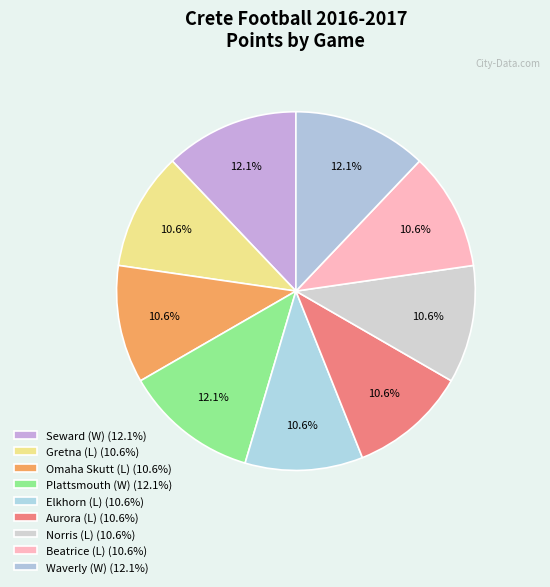

Rank the categories by value from lowest to highest.

Gretna (L), Omaha Skutt (L), Elkhorn (L), Aurora (L), Norris (L), Beatrice (L), Seward (W), Plattsmouth (W), Waverly (W)